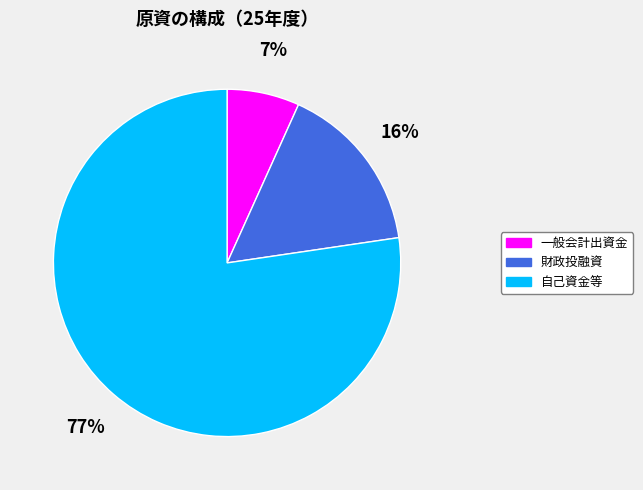

Rank the categories by value from lowest to highest.

一般会計出資金, 財政投融資, 自己資金等